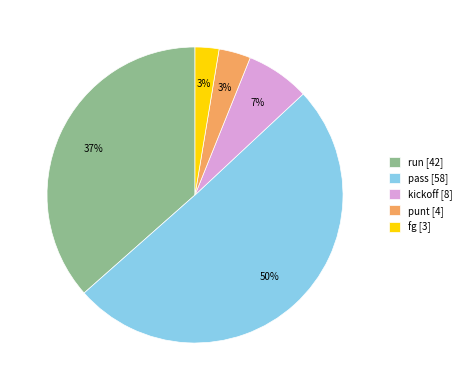

Is it true that punt is 15% of the pie?

False